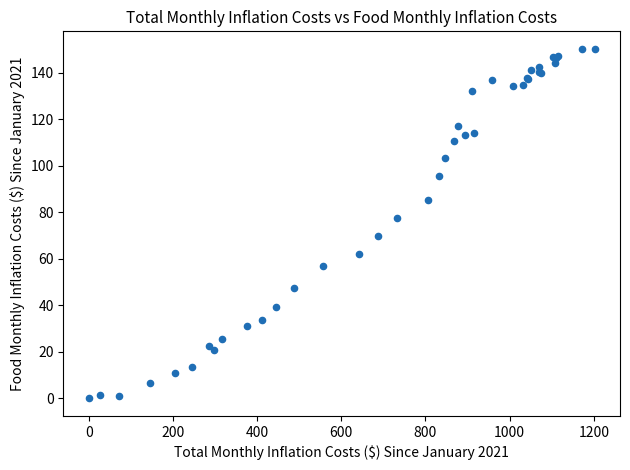

What Y value in the scatter plot is closest to 75?

77.4